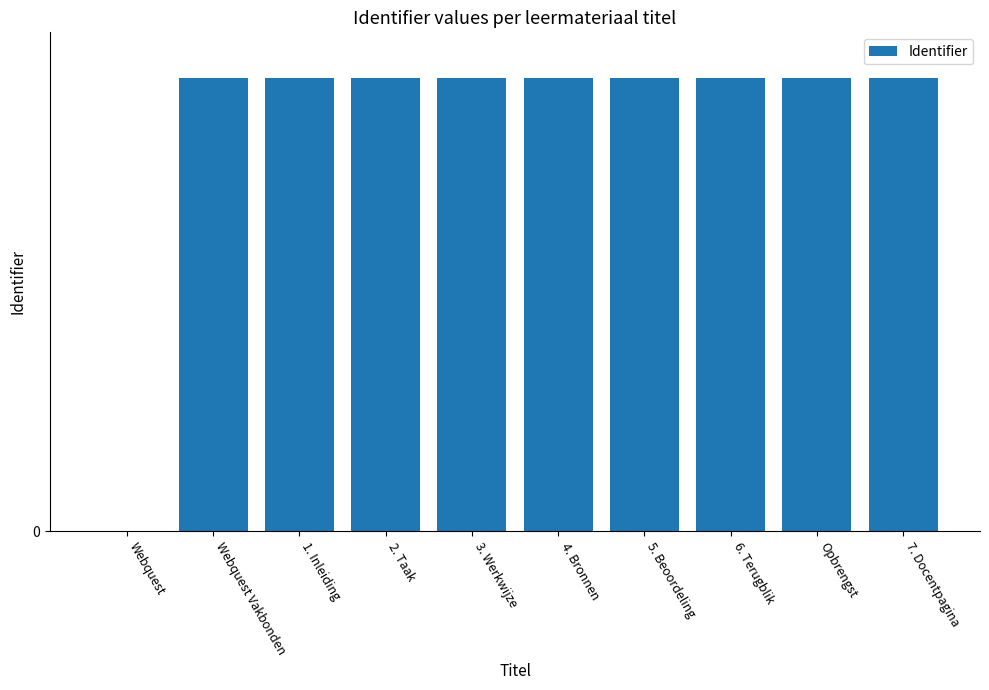

Reading left to right, extract all data points from this chart.

0	327524	327526	327529	327531	327533	327535	327537	327744	327539